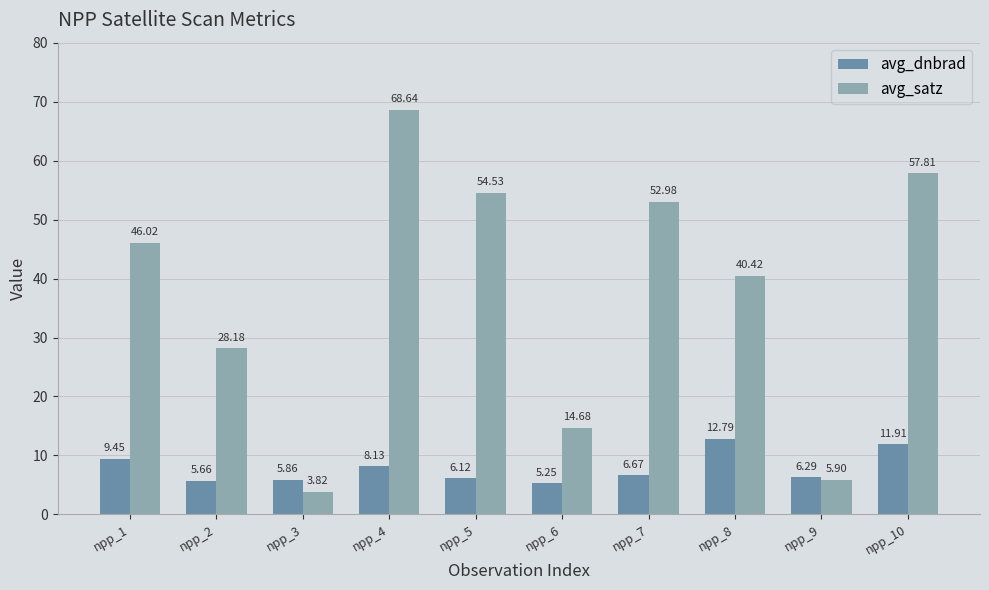

Between npp_1 and npp_3, which series saw the biggest shift?

avg_satz